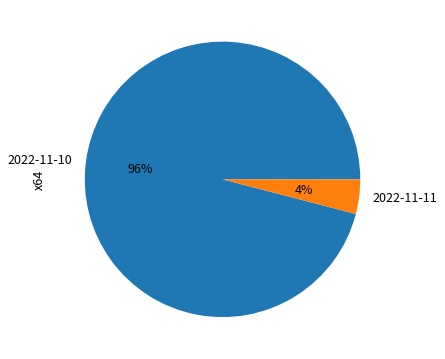

True or false: 2022-11-10 accounts for 96% of the total.

True